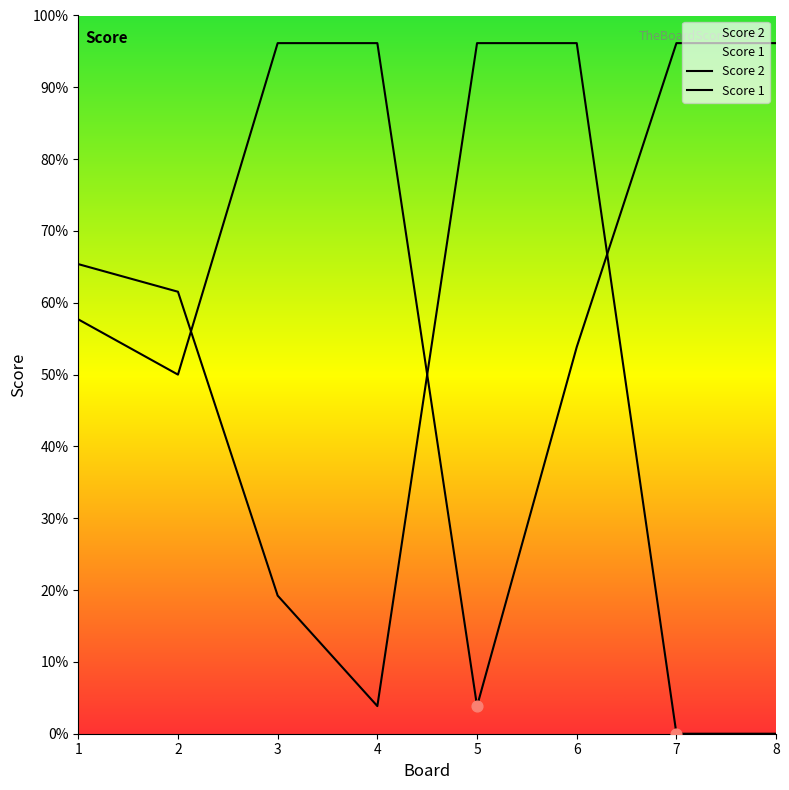

Which series has the widest spread of Y values?

Score 2